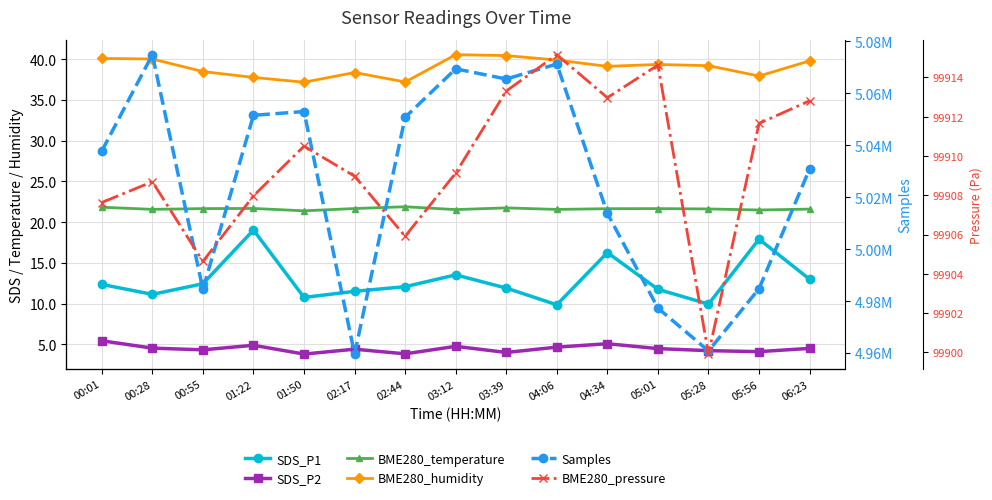

Reading left to right, what are all the values shown in this chart?

SDS_P1: 00:01=12.3	00:28=11.1	00:55=12.4	01:22=19.0	01:50=10.8	02:17=11.5	02:44=12.1	03:12=13.5	03:39=11.9	04:06=9.8	04:34=16.2	05:01=11.8	05:28=9.9	05:56=17.9	06:23=13.0
SDS_P2: 00:01=5.4	00:28=4.5	00:55=4.3	01:22=4.9	01:50=3.8	02:17=4.4	02:44=3.8	03:12=4.8	03:39=4.0	04:06=4.7	04:34=5.1	05:01=4.5	05:28=4.2	05:56=4.1	06:23=4.5
BME280_temperature: 00:01=21.8	00:28=21.6	00:55=21.6	01:22=21.7	01:50=21.4	02:17=21.7	02:44=21.9	03:12=21.5	03:39=21.7	04:06=21.6	04:34=21.6	05:01=21.6	05:28=21.6	05:56=21.5	06:23=21.6
BME280_humidity: 00:01=40.1	00:28=40.0	00:55=38.5	01:22=37.8	01:50=37.2	02:17=38.4	02:44=37.2	03:12=40.5	03:39=40.4	04:06=39.9	04:34=39.1	05:01=39.3	05:28=39.2	05:56=37.9	06:23=39.8
Samples: 00:01=5037746.0	00:28=5074870.0	00:55=4984524.0	01:22=5051530.0	01:50=5052979.0	02:17=4959586.0	02:44=5050779.0	03:12=5069418.0	03:39=5065502.0	04:06=5071273.0	04:34=5013762.0	05:01=4977282.0	05:28=4960794.0	05:56=4984770.0	06:23=5030867.0
BME280_pressure: 00:01=99907.6	00:28=99908.7	00:55=99904.6	01:22=99908.0	01:50=99910.5	02:17=99909.0	02:44=99905.9	03:12=99909.1	03:39=99913.3	04:06=99915.2	04:34=99913.0	05:01=99914.6	05:28=99899.9	05:56=99911.7	06:23=99912.8